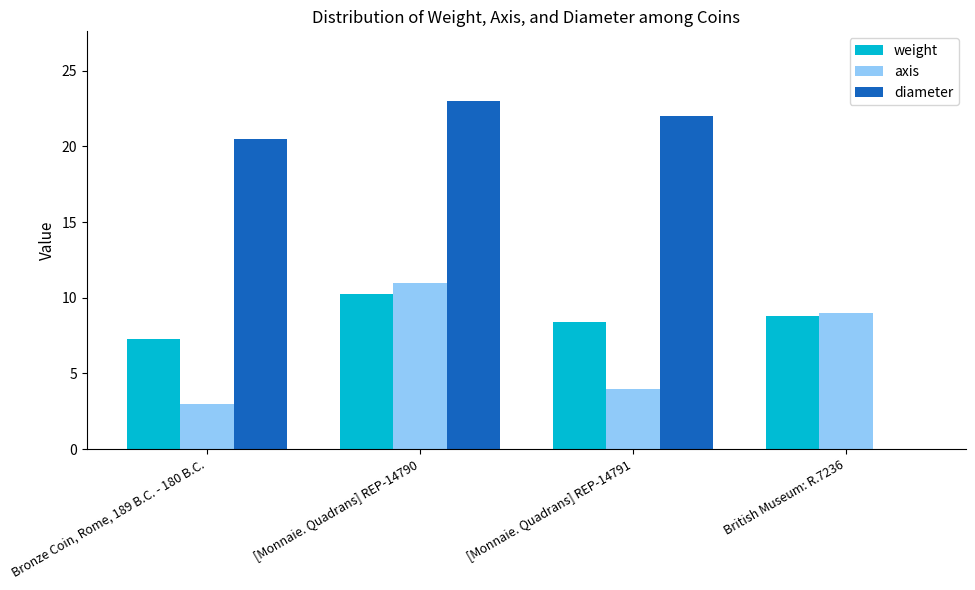

Read the axis value at British Museum: R.7236.

9.0